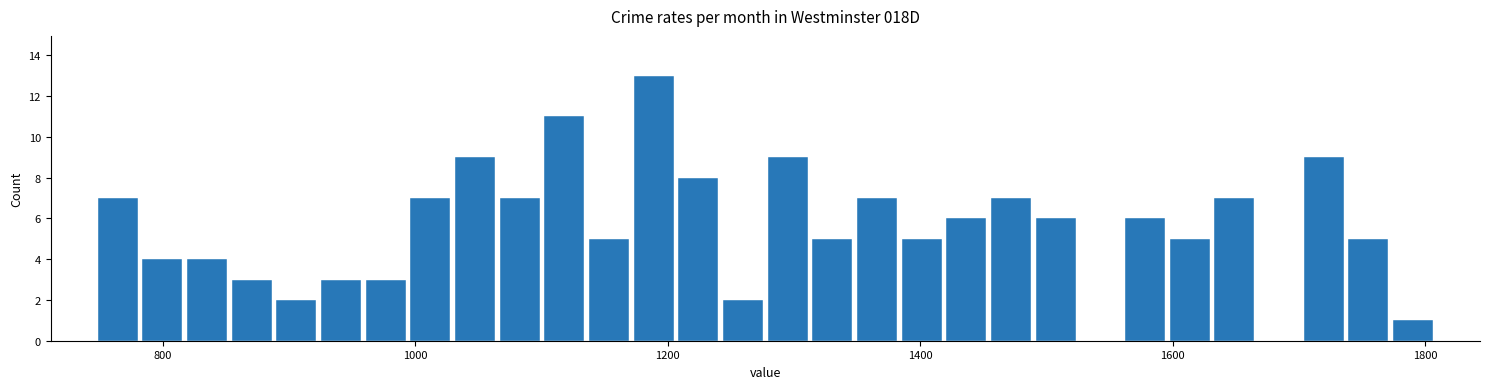

Read against the x-axis, roughly where is the centre of the tallest bar?

1180